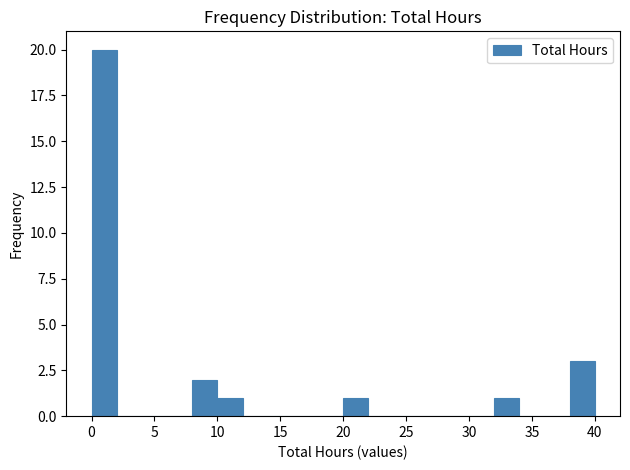

How tall is the bar that spans 10 to 12 on the x-axis? The values are not printed on the chart, so give them approximately, as read against the axis.

1